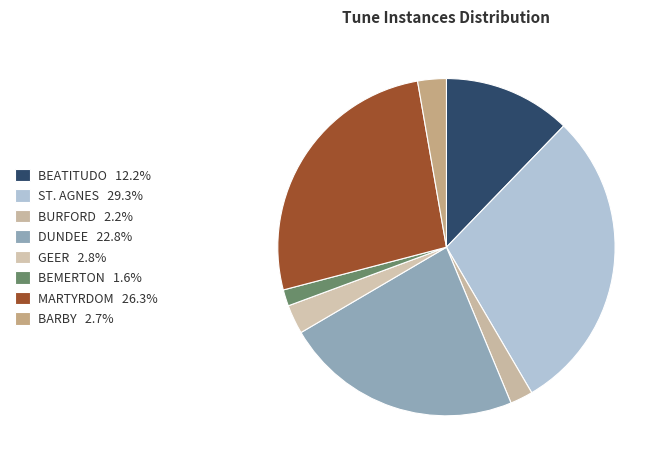

Rank the categories by value from highest to lowest.

ST. AGNES, MARTYRDOM, DUNDEE, BEATITUDO, GEER, BARBY, BURFORD, BEMERTON